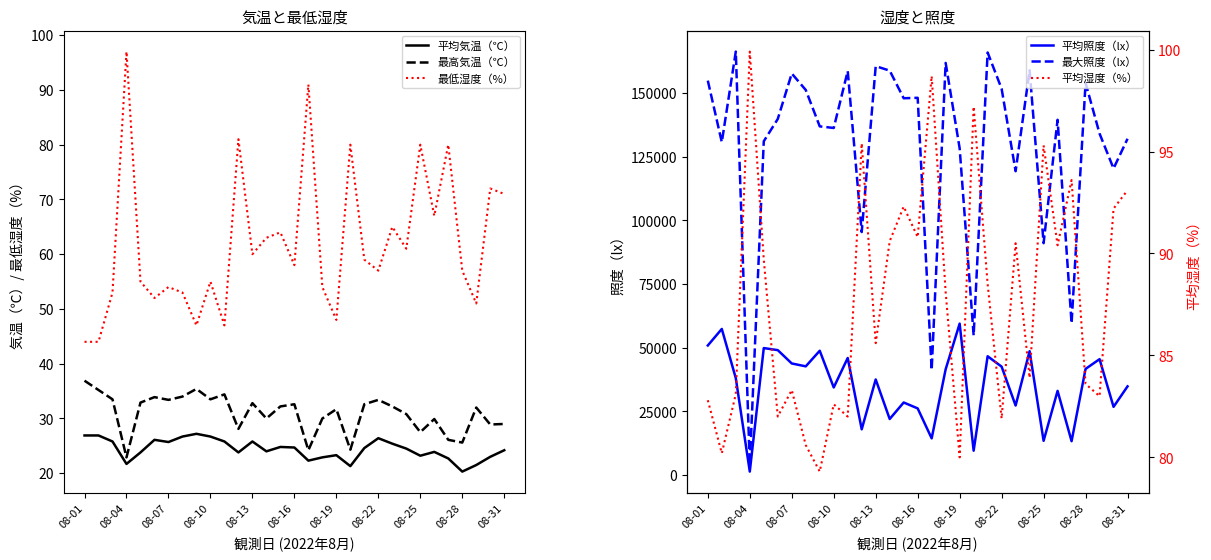

True or false: 最高気温（℃） and 最低湿度（%） cross at least once.

False